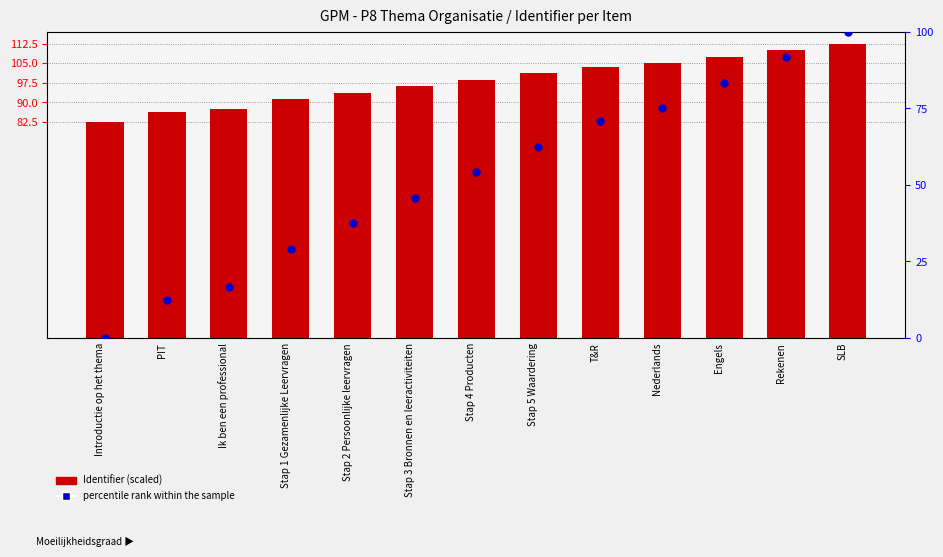

At how many categories does at least one series exceed 15?

13